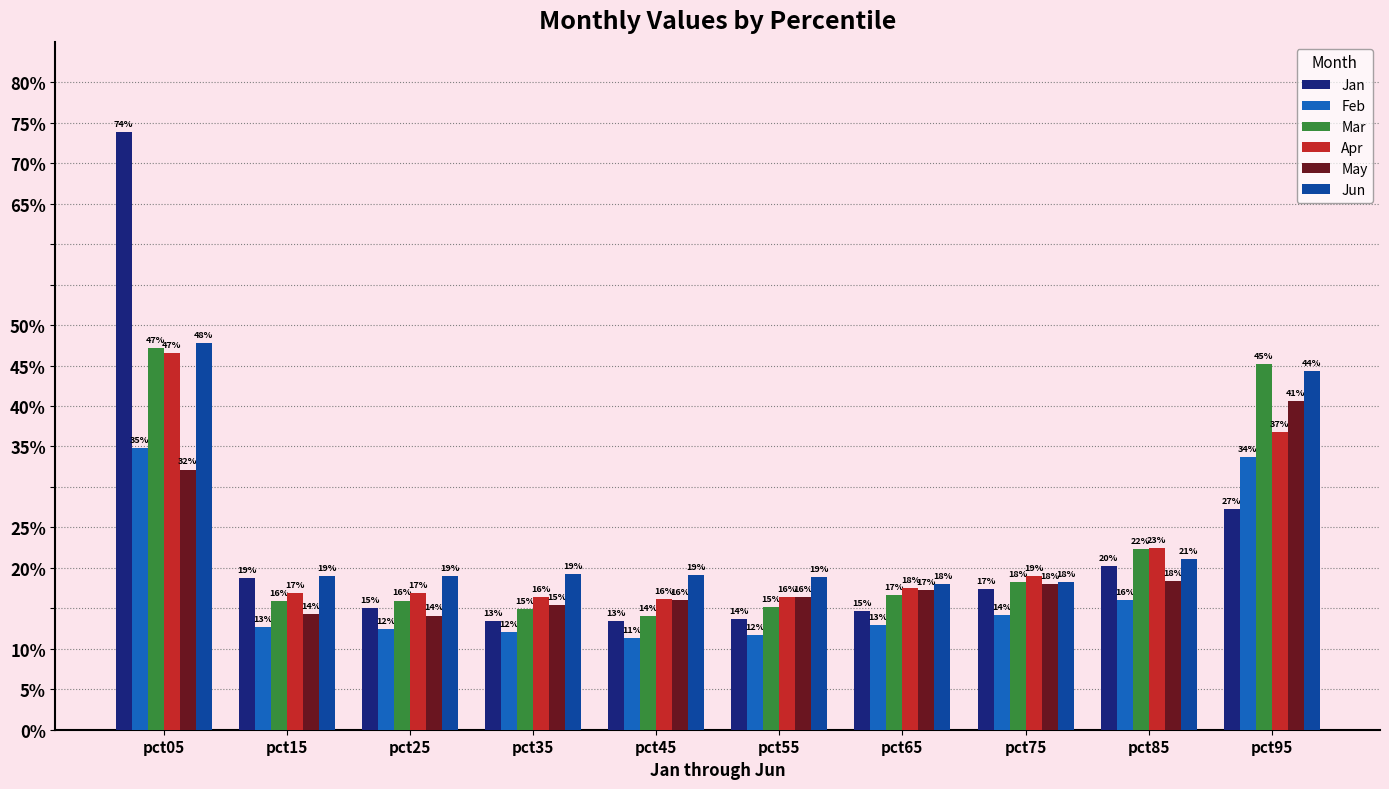

Between pct45 and pct65, which series saw the biggest shift?

Mar